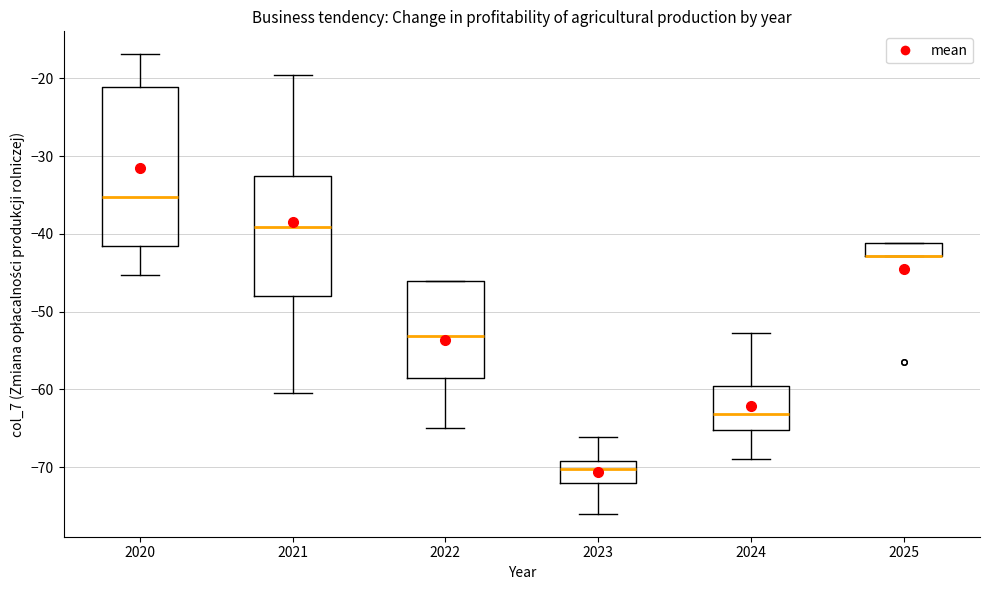

Where is the upper edge of the box at x = 2021 on the y-axis? The values are not printed on the chart, so give them approximately, as read against the axis.

-33